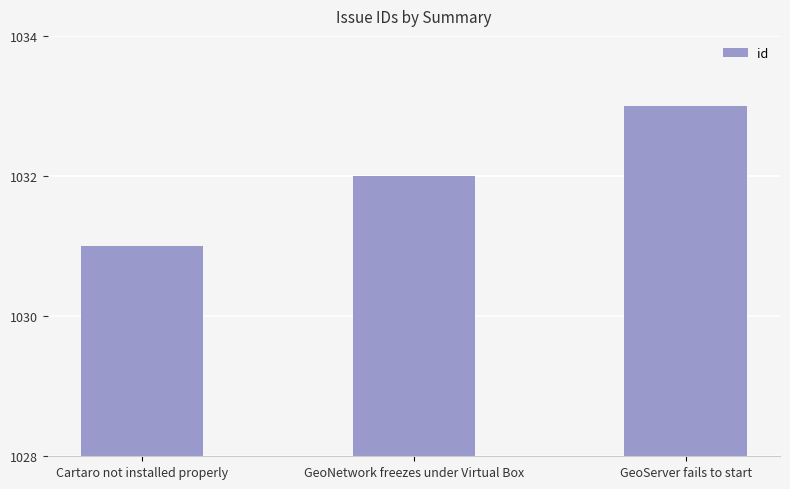

What is the sum of all values?

3096